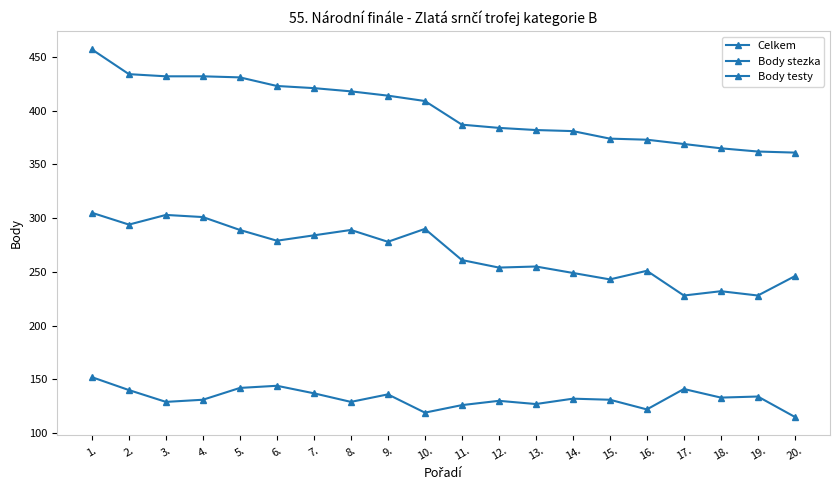

Reading left to right, extract all data points from this chart.

Celkem: 457	434	432	432	431	423	421	418	414	409	387	384	382	381	374	373	369	365	362	361
Body stezka: 305	294	303	301	289	279	284	289	278	290	261	254	255	249	243	251	228	232	228	246
Body testy: 152	140	129	131	142	144	137	129	136	119	126	130	127	132	131	122	141	133	134	115